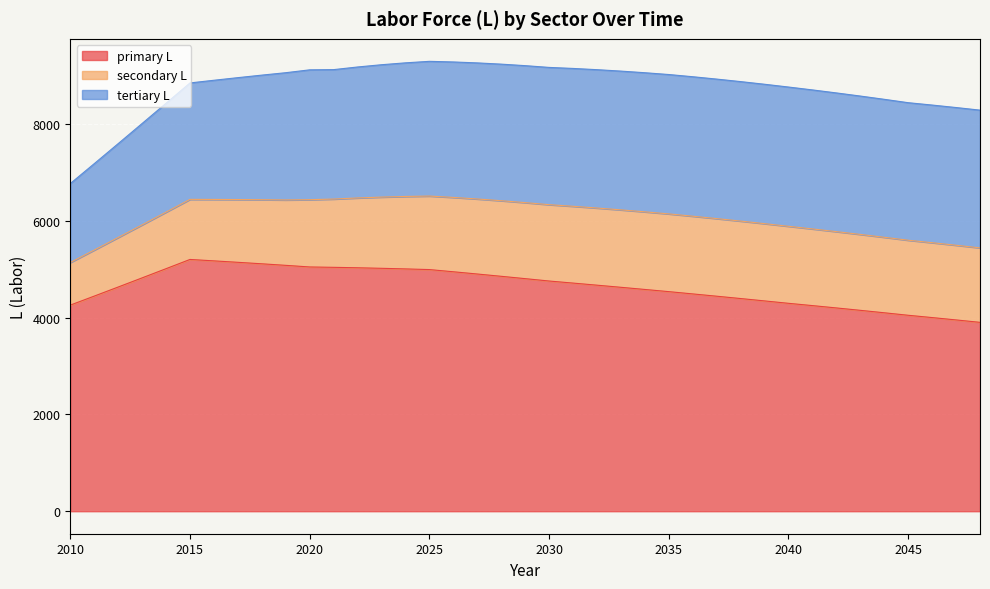

Which label corresponds to the largest value in the chart?

2015